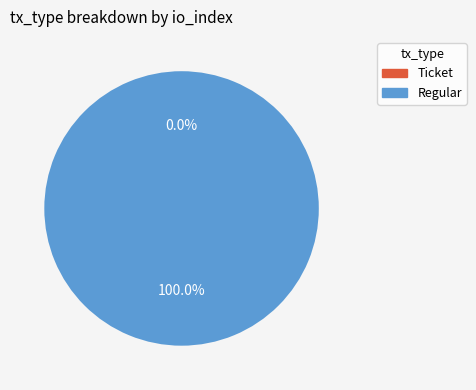

Which slice is the largest?

Regular